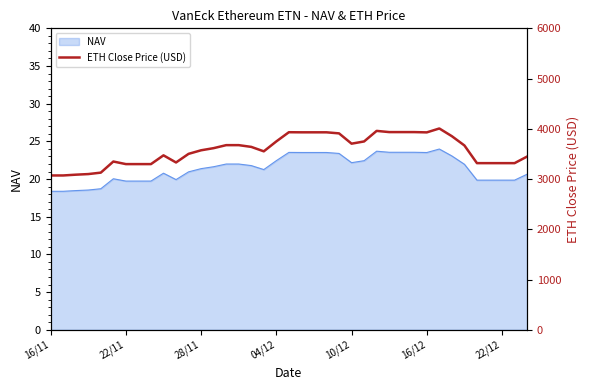

Reading left to right, transcribe all the data shown in this chart.

3071.3	3071.3	3086.7	3098.9	3127.6	3348.8	3297.4	3297.4	3297.4	3471.8	3329.7	3501.5	3572.5	3615.1	3674.8	3674.8	3640.1	3551.7	3749.3	3932.0	3930.1	3930.1	3930.1	3909.1	3704.2	3748.3	3958.5	3934.6	3934.6	3934.6	3928.8	4006.4	3852.9	3668.7	3316.5	3316.5	3316.5	3316.4	3447.6